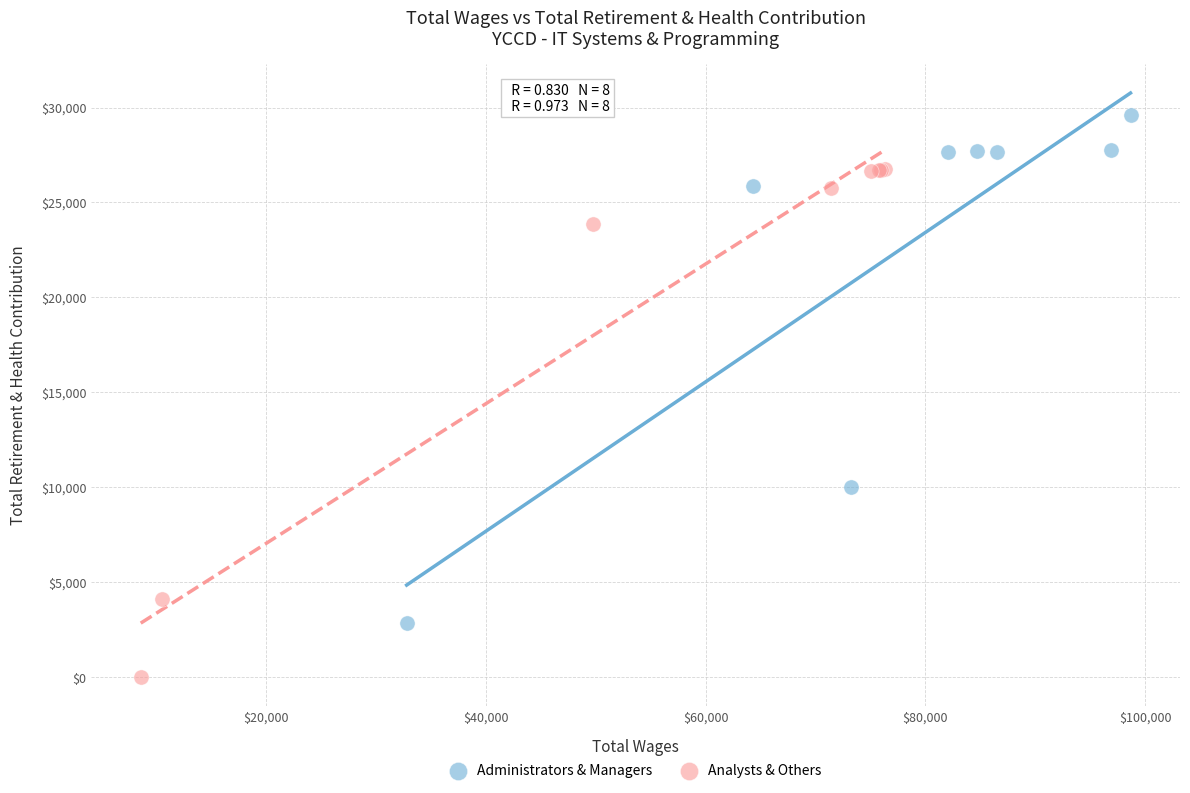

What are all the series names shown in the legend?

Administrators & Managers, Analysts & Others